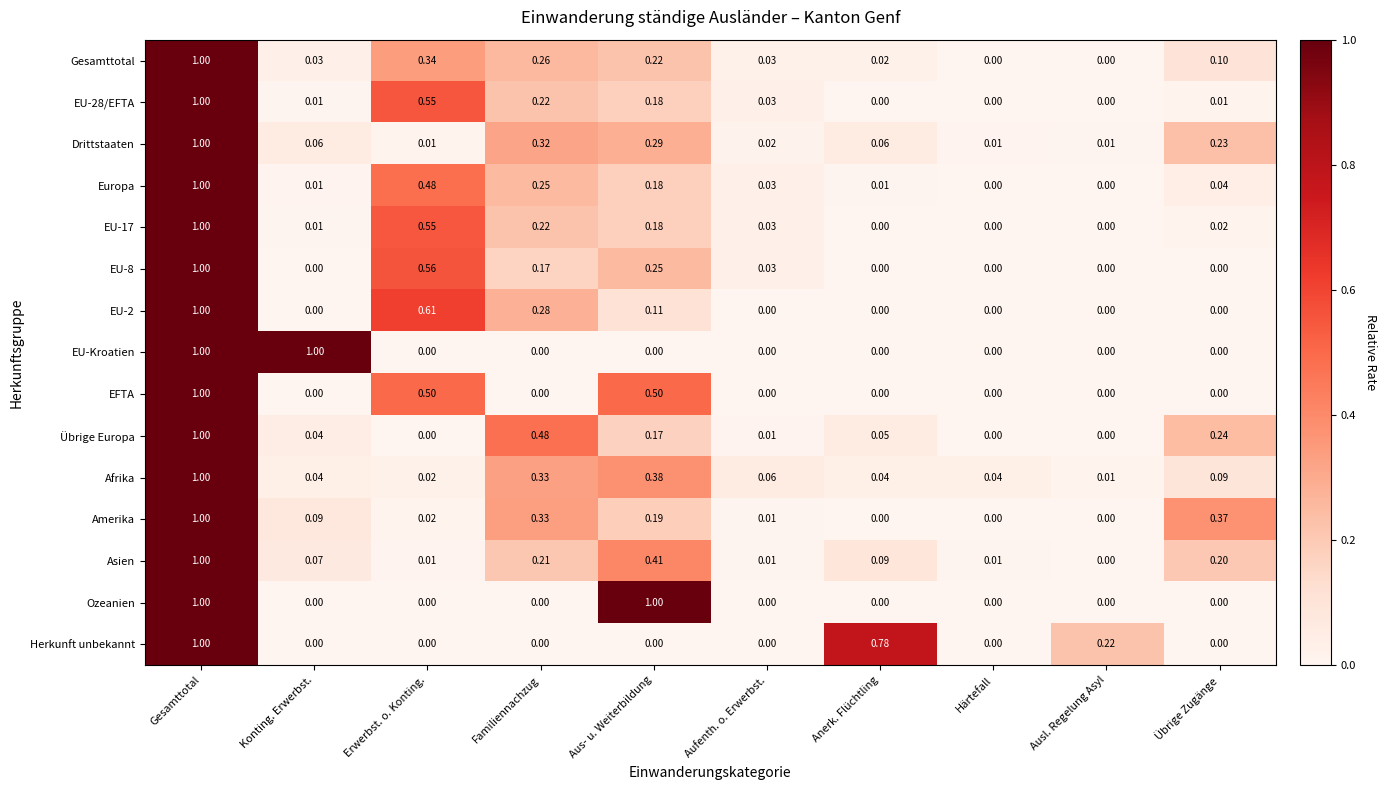

Count the number of categories in the chart.

10